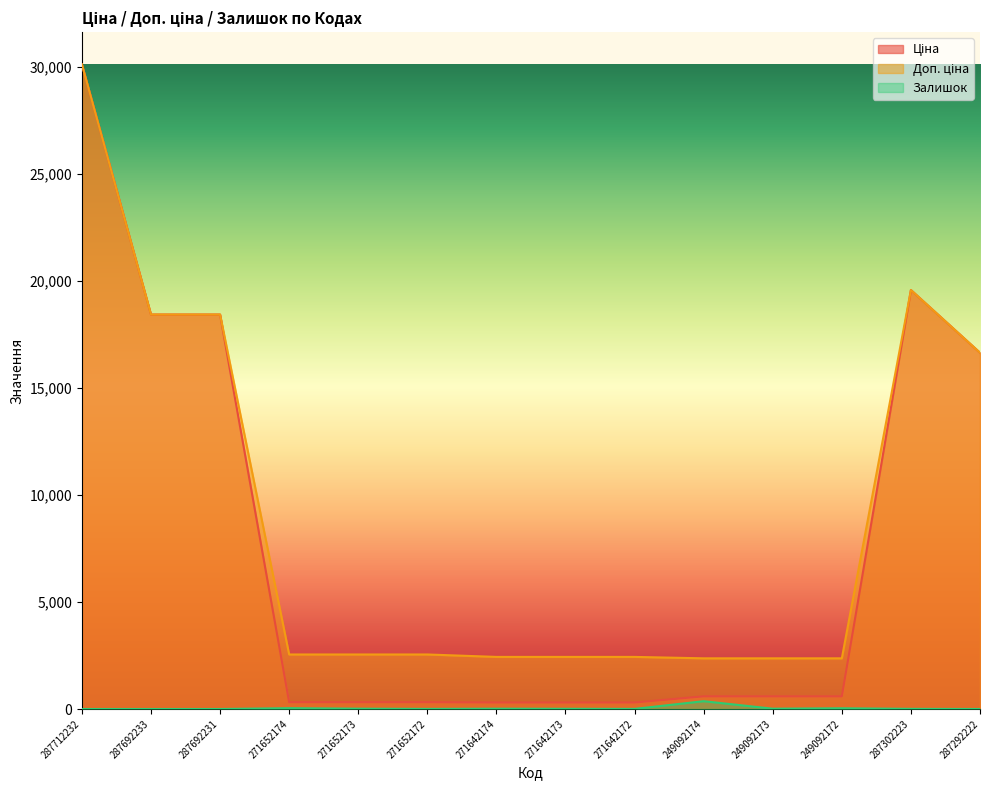

Rank the series by their maximum value, from lowest to highest.

Залишок, Ціна, Доп. ціна